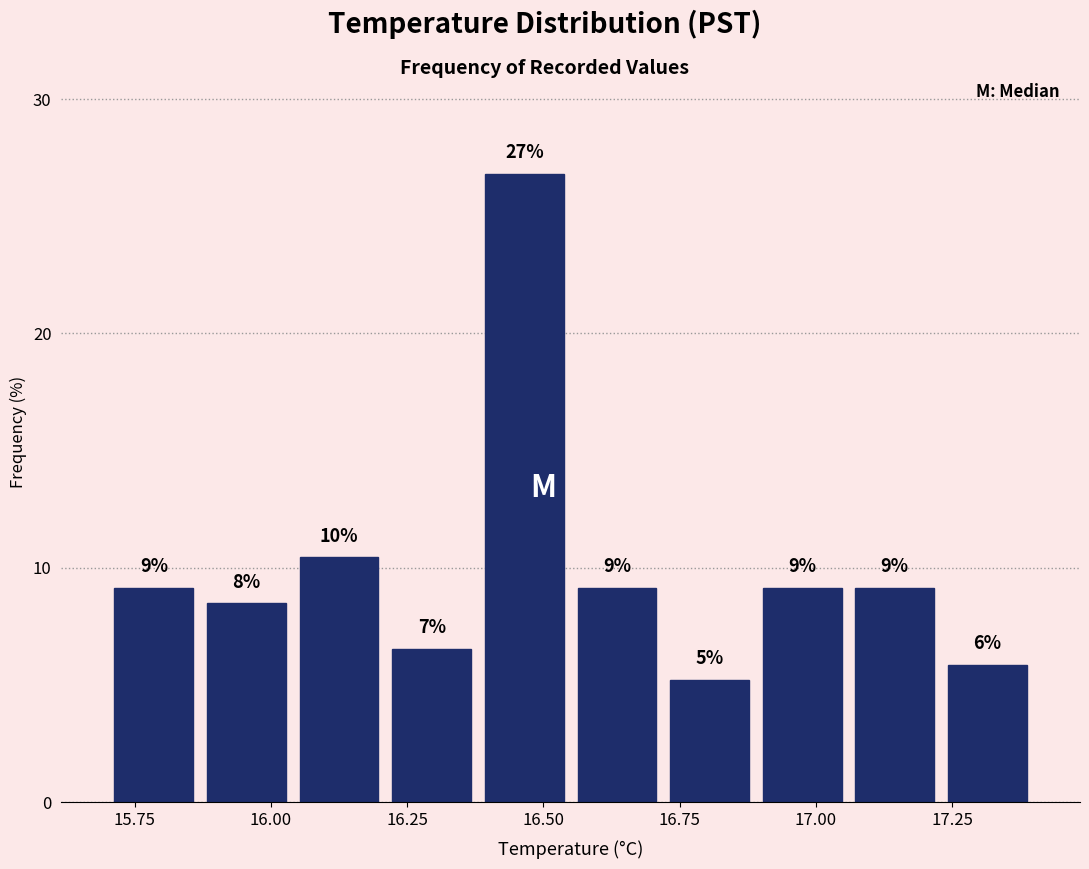

Around what value on the x-axis is the tallest bar? Give the approximate position of its centre, as read against the axis.

16.45